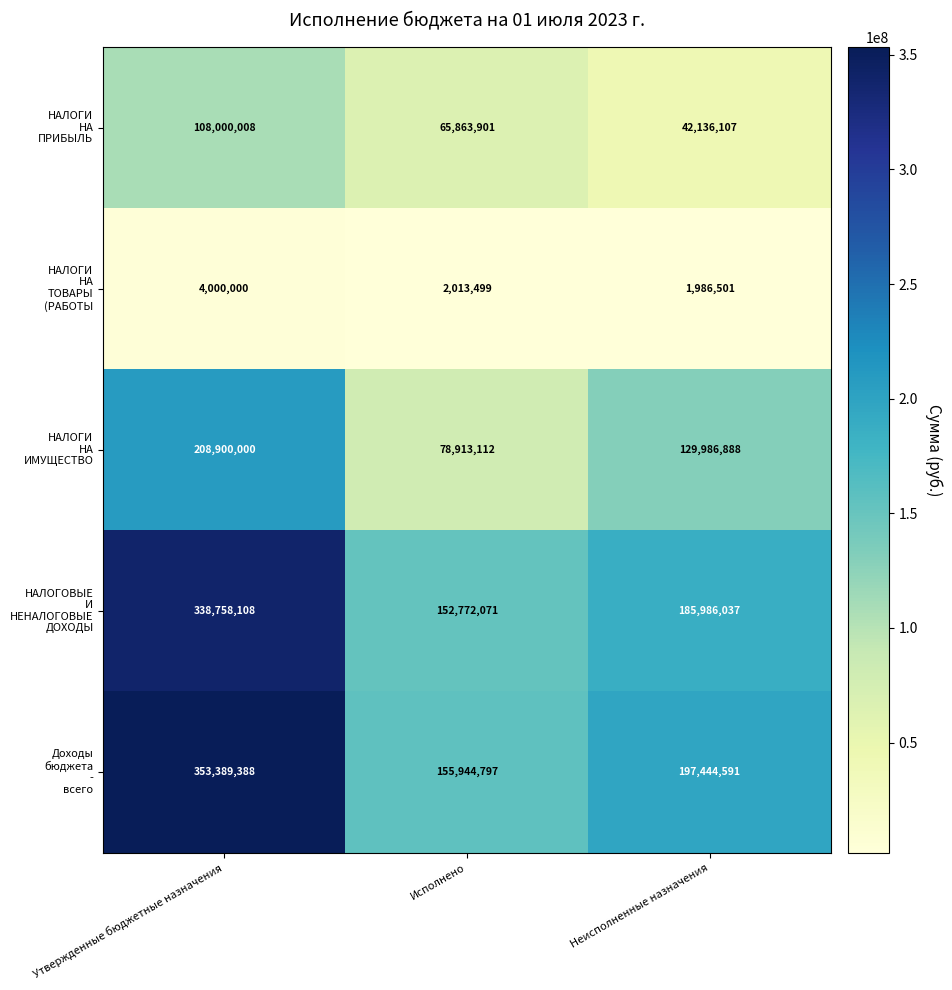

What is the maximum value shown in the chart?

353389388